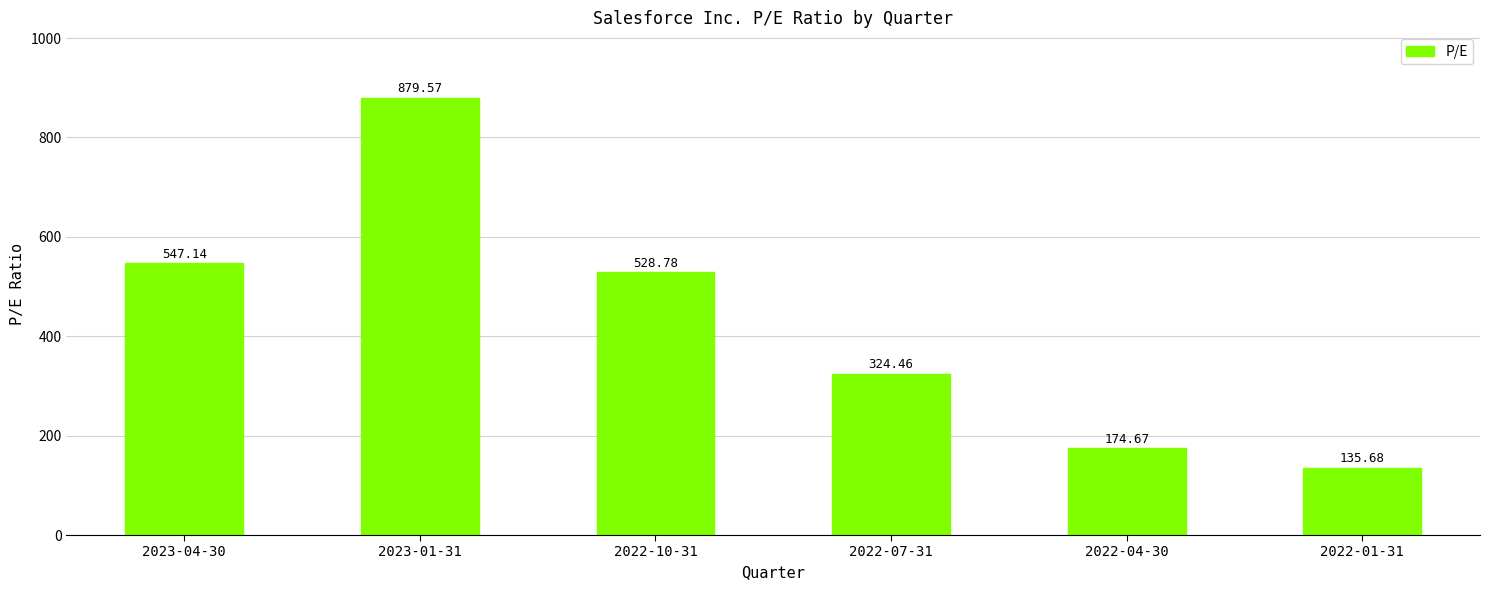

Rank the categories by value from highest to lowest.

2023-01-31, 2023-04-30, 2022-10-31, 2022-07-31, 2022-04-30, 2022-01-31